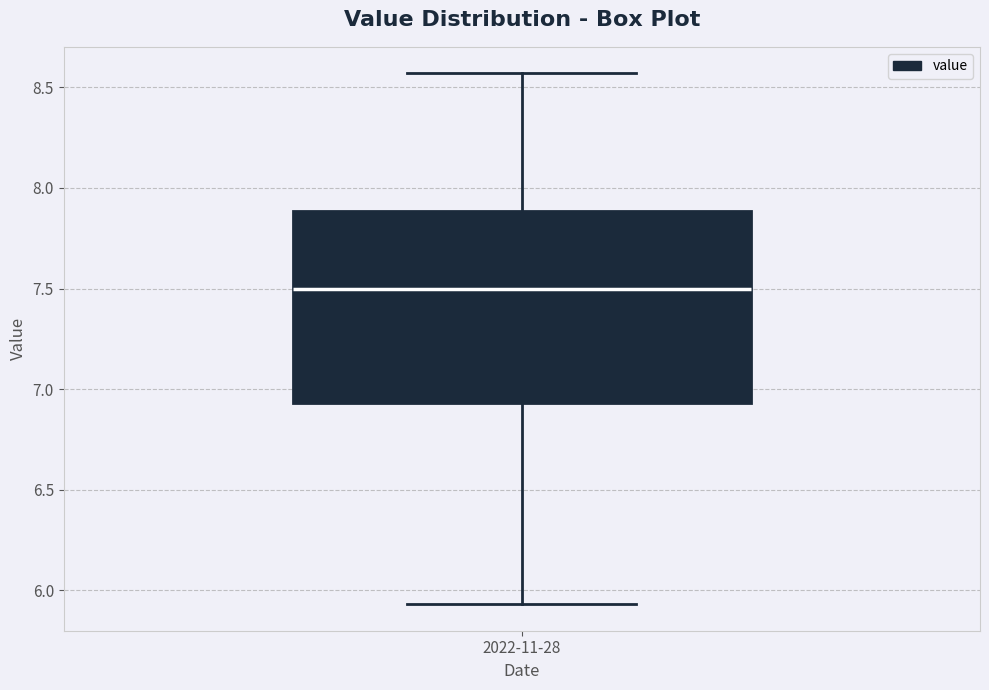

Read this box plot against the y-axis: the position of the median line, the range covered by the box, and the ends of both whiskers. The values are not printed on the chart, so give them approximately, as read against the axis.

median 7.50, box 6.95 to 7.90, whiskers 5.95 to 8.55